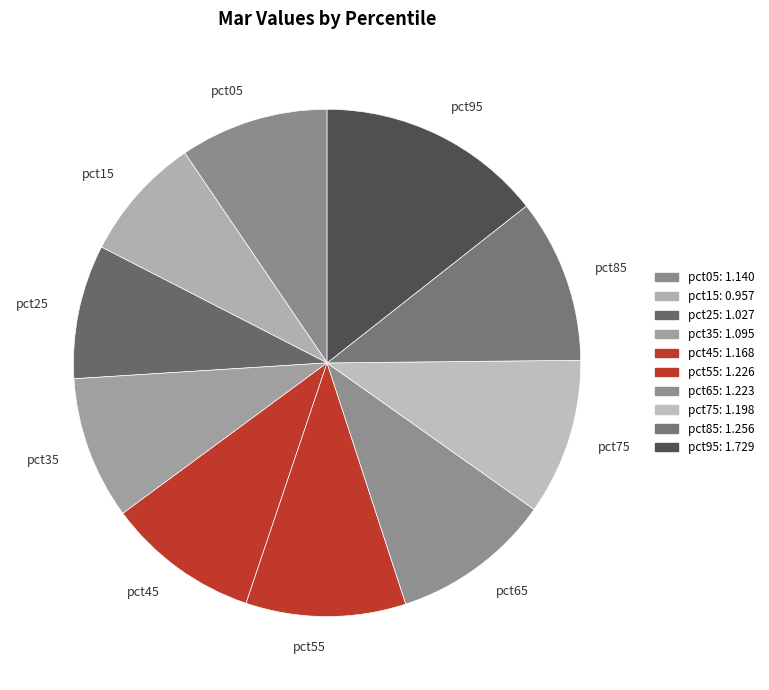

Is pct45 the majority of the pie?

No